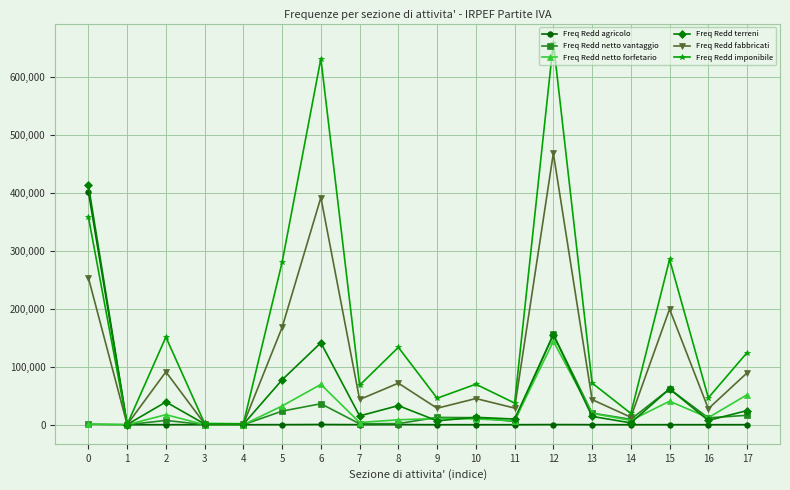

Which series has the largest range (max minus min)?

Freq Redd imponibile